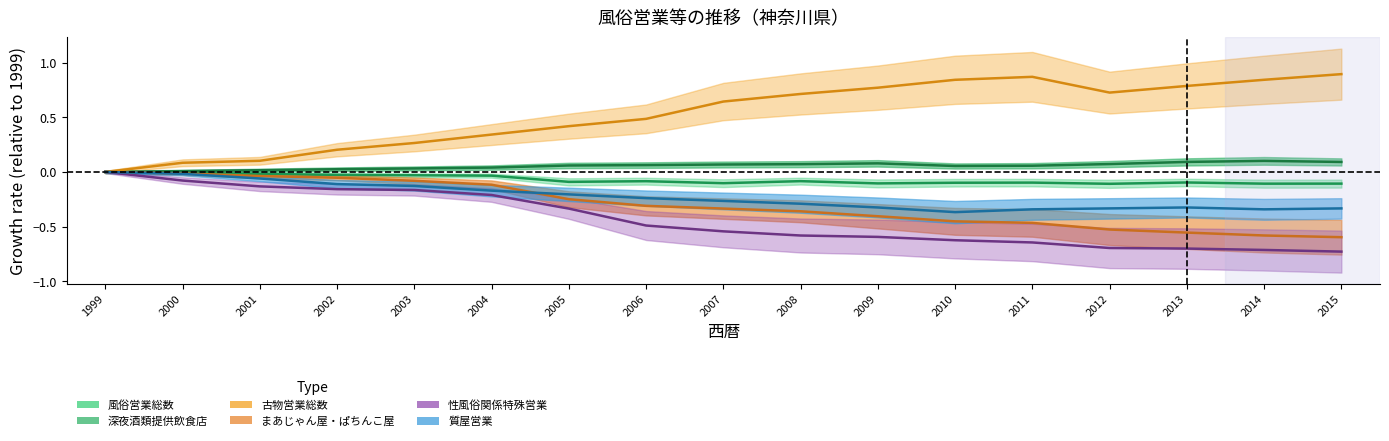

Between 2004 and 2010, which series saw the biggest shift?

古物営業総数